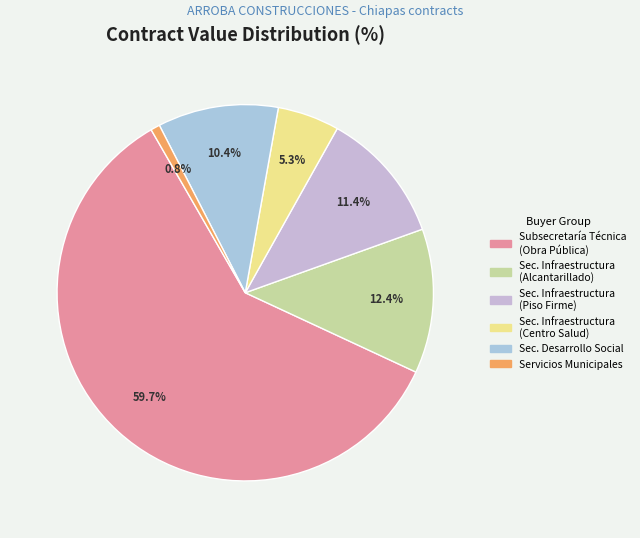

Count the number of slices in the pie.

6